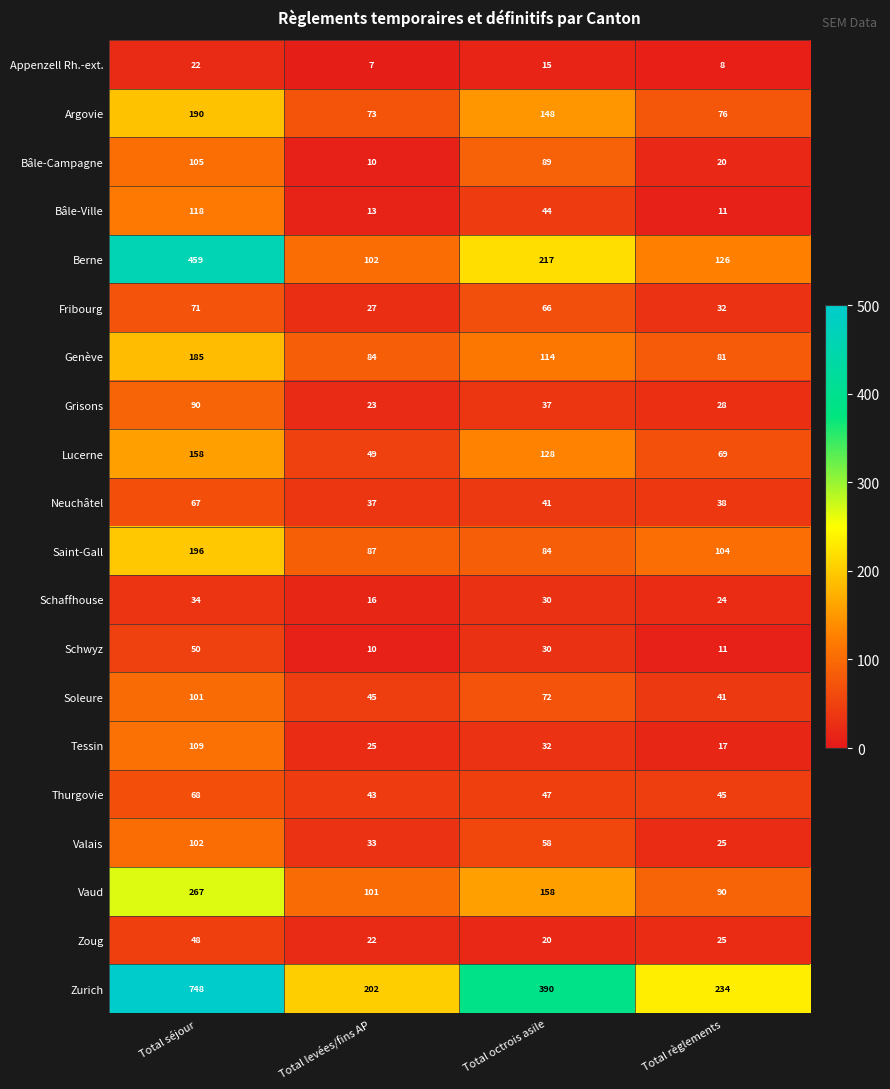

Which label corresponds to the largest value in the chart?

Total séjour